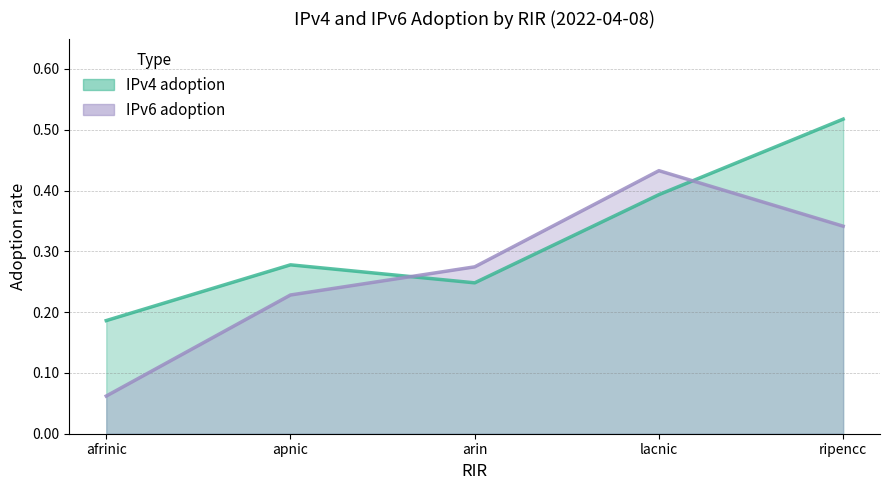

Which category has the lowest value in the IPv6 adoption series?

afrinic